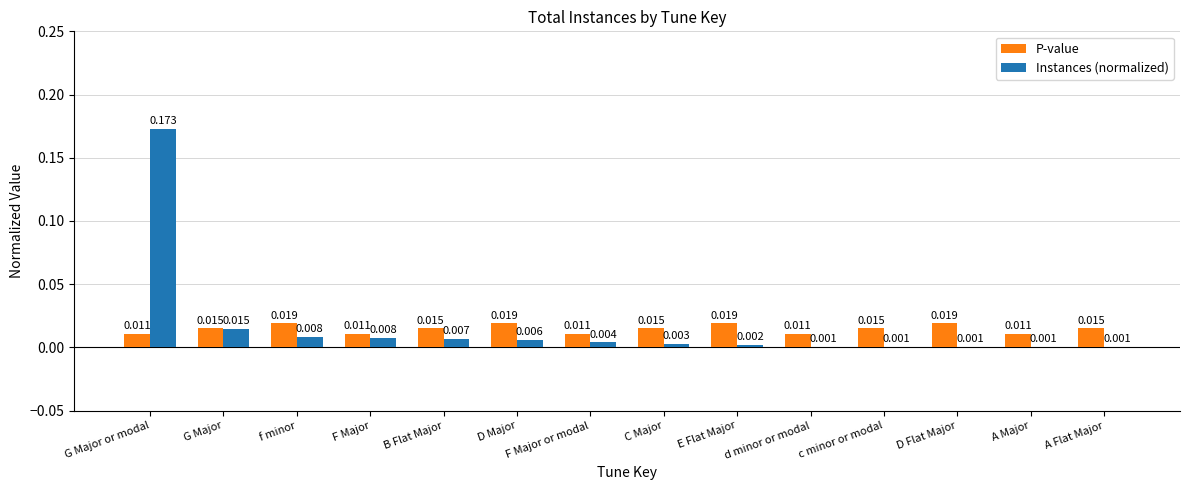

Count the P-value values in the range 0 to 1.

14